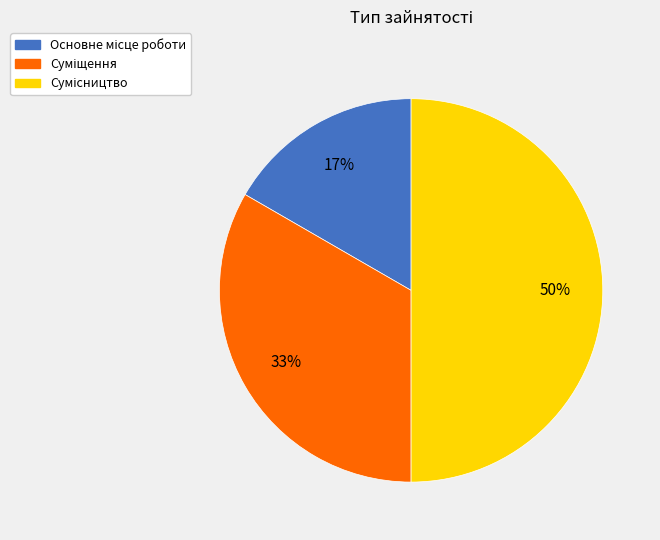

To the nearest percent, what is the difference between the largest and smallest slice percentages?

33%